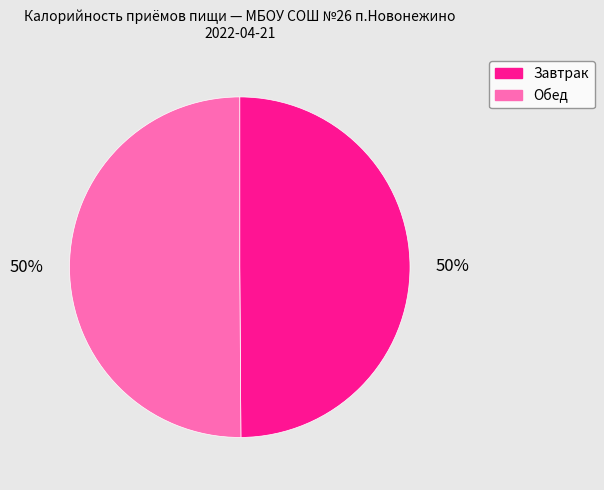

What is the ratio of the value at Обед to the value at Завтрак?

1.0